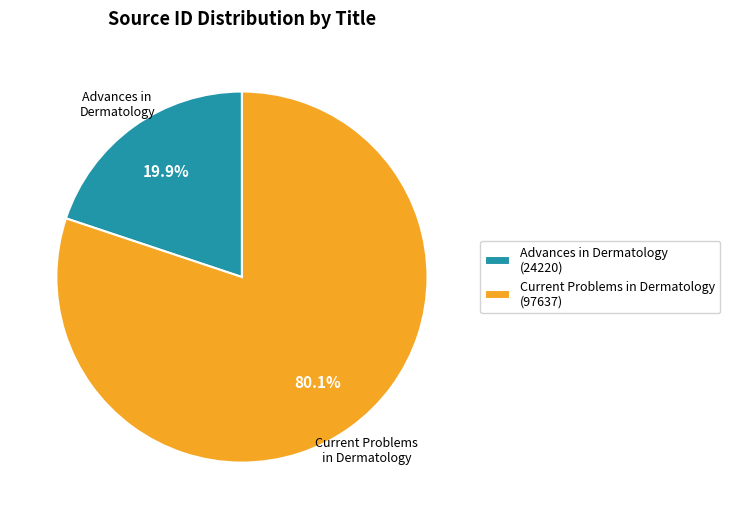

Does Advances in Dermatology account for over 50% of the chart?

No